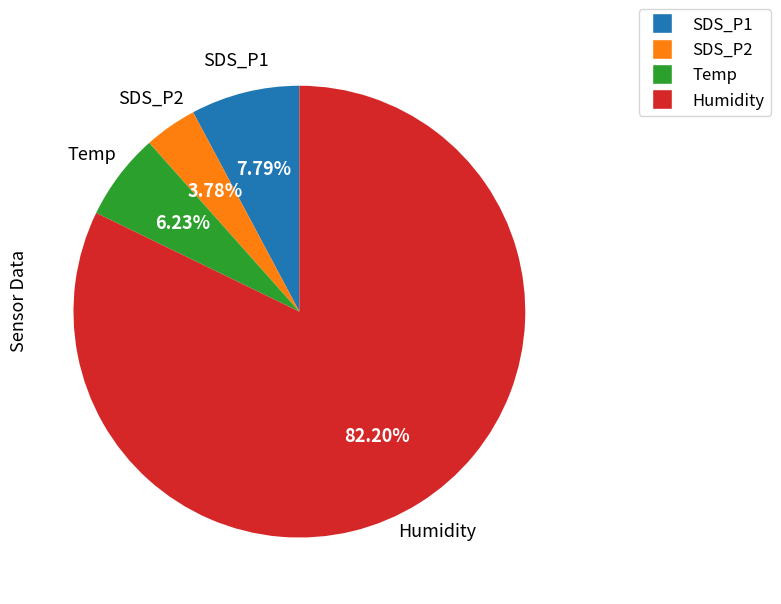

Which slice is the largest?

Humidity